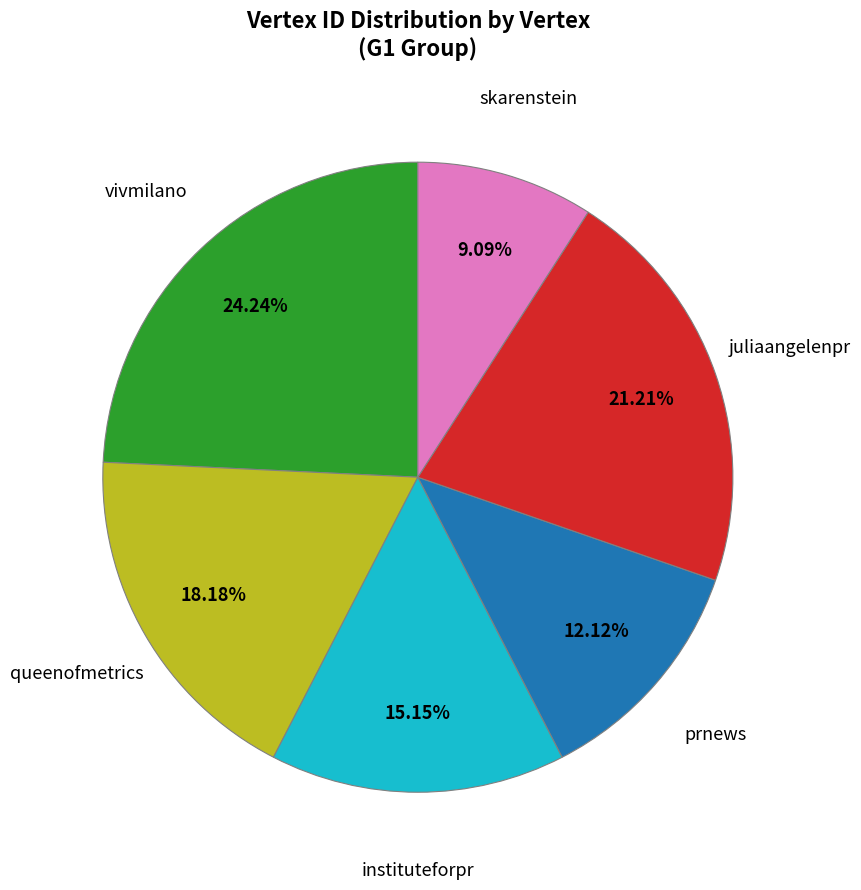

Is there any slice that represents more than half of the pie?

No